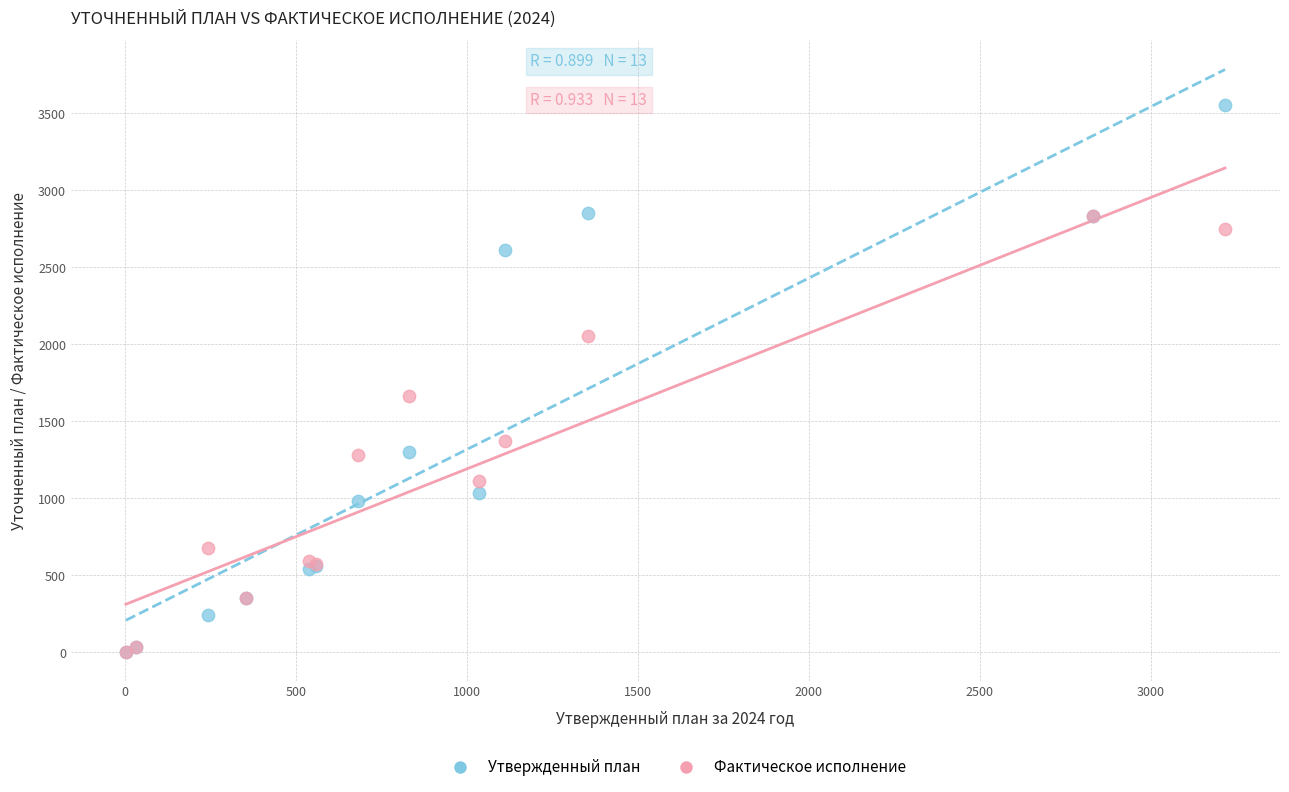

In the Фактическое исполнение series, what Y value is closest to 1416?

1374.0